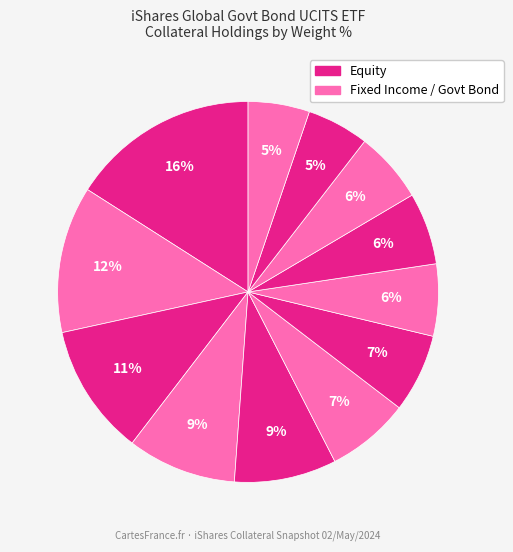

To the nearest percent, what is the average slice percentage?

8%